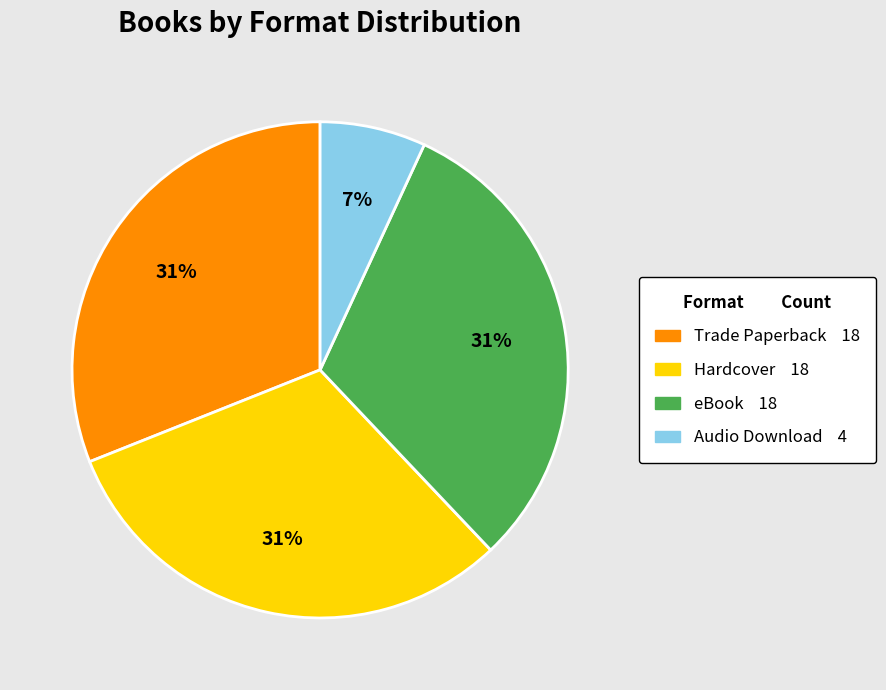

To the nearest percent, what is the difference between the largest and smallest slice percentages?

24%